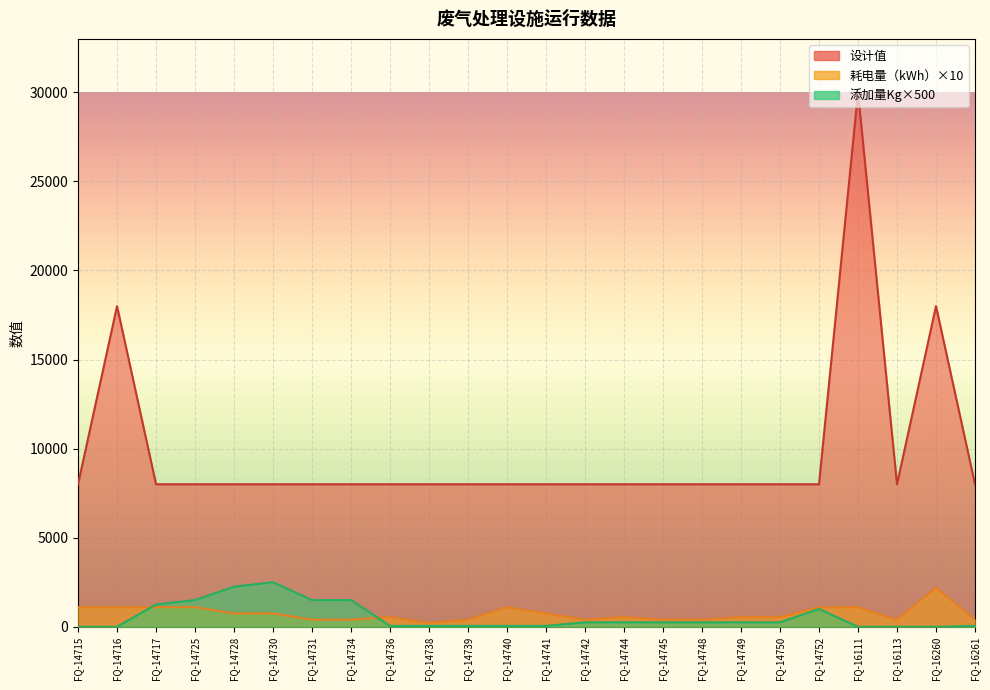

Rank the series at FQ-14742 from highest to lowest value.

设计值, 耗电量（kWh）, 添加量Kg